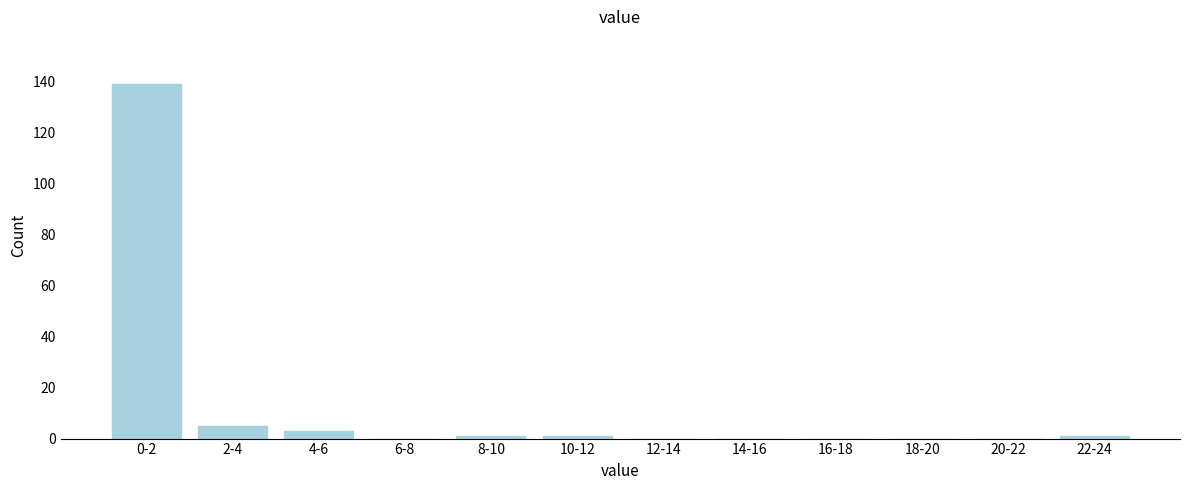

Reading left to right, transcribe all the data shown in this chart.

0-2=139	2-4=5	4-6=3	6-8=0	8-10=1	10-12=1	12-14=0	14-16=0	16-18=0	18-20=0	20-22=0	22-24=1